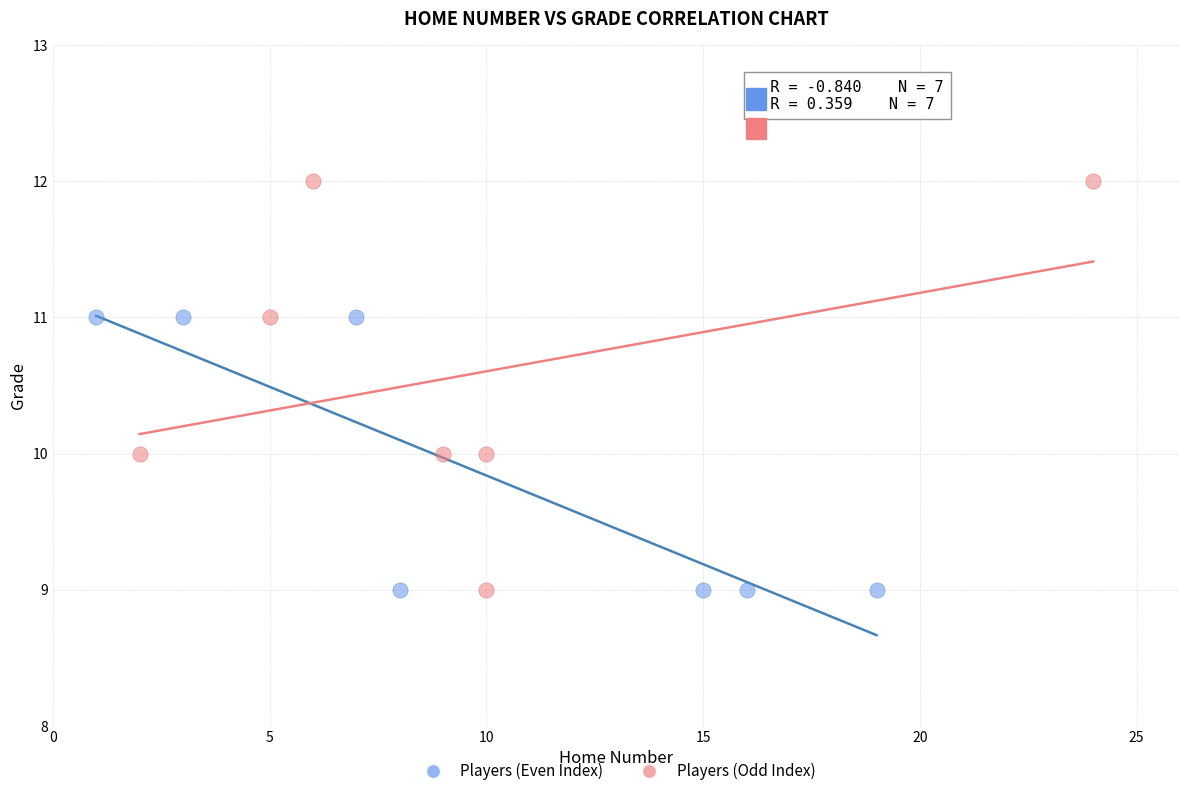

What are all the series names shown in the legend?

Players (Even Index), Players (Odd Index)